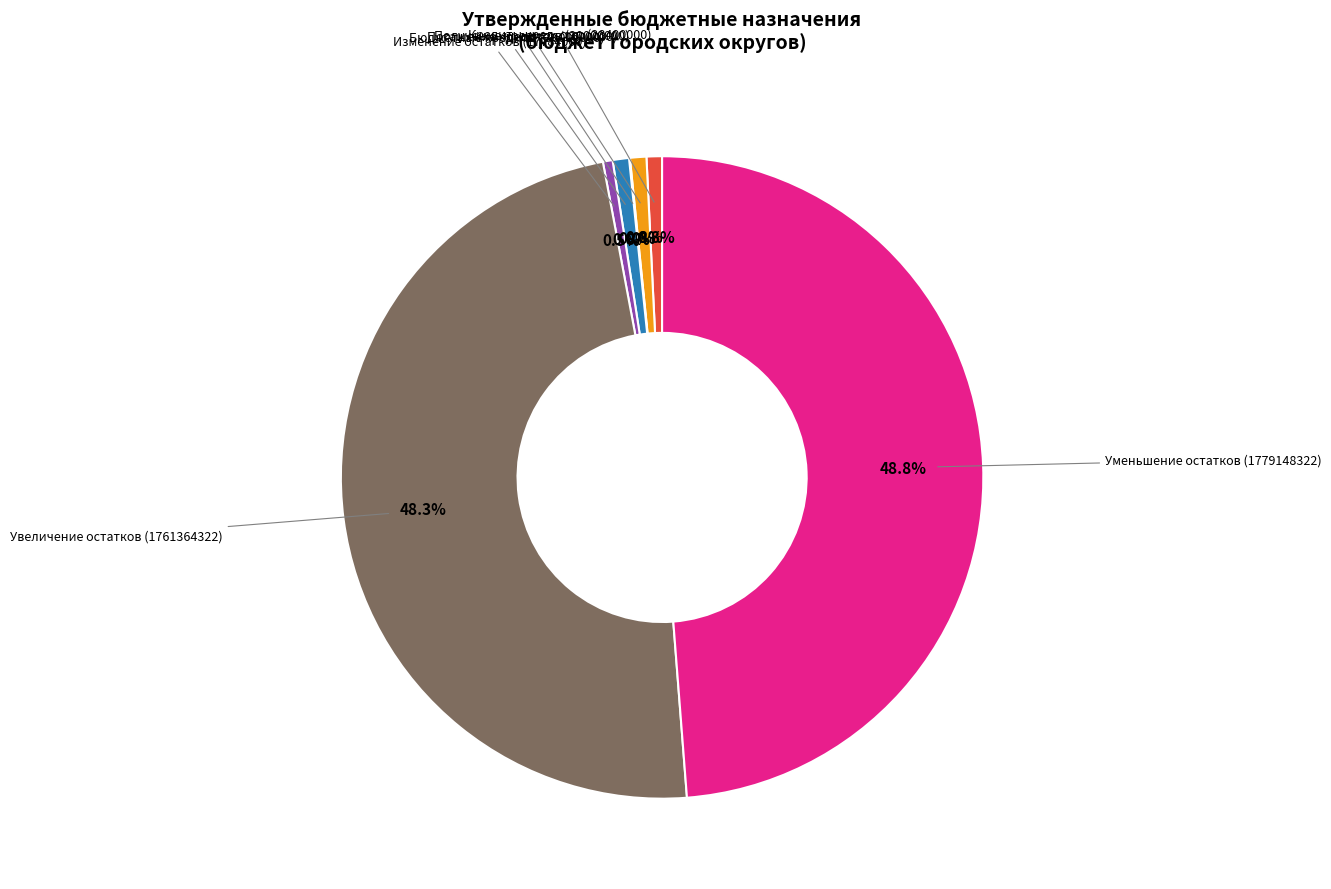

Which has a higher value, Изменение остатков (17784000) or Уменьшение остатков (1779148322)?

Уменьшение остатков (1779148322)